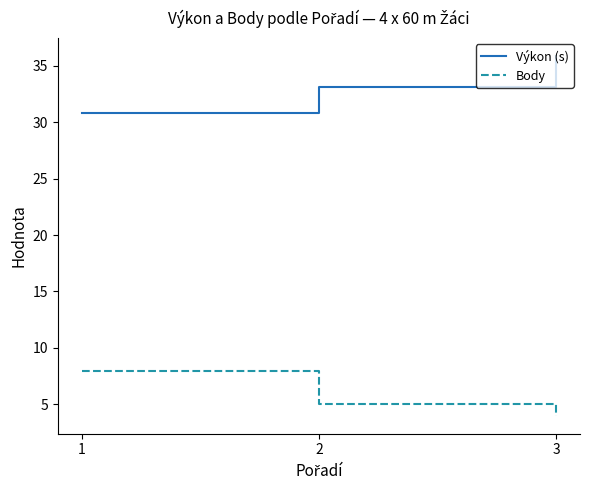

True or false: Výkon (s) has a value of 33.1 at 2.

True